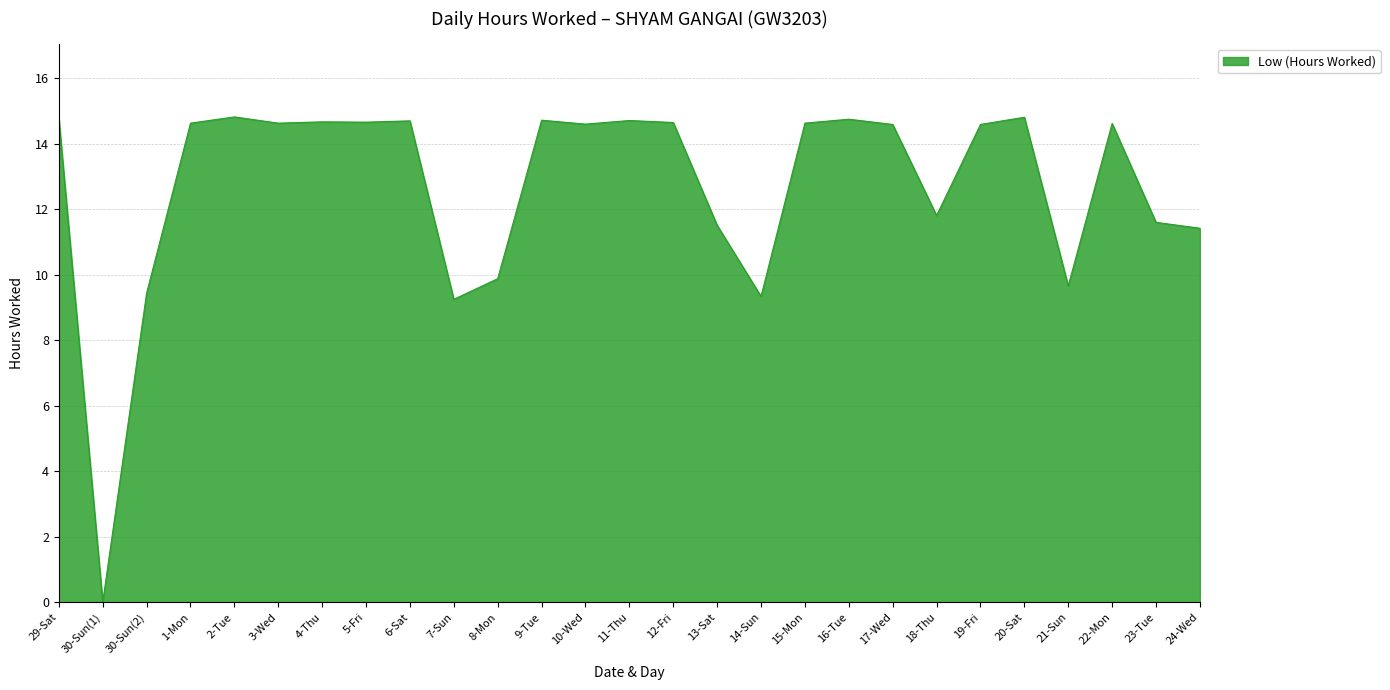

Between 2-Tue and 1-Mon, which is larger?

2-Tue